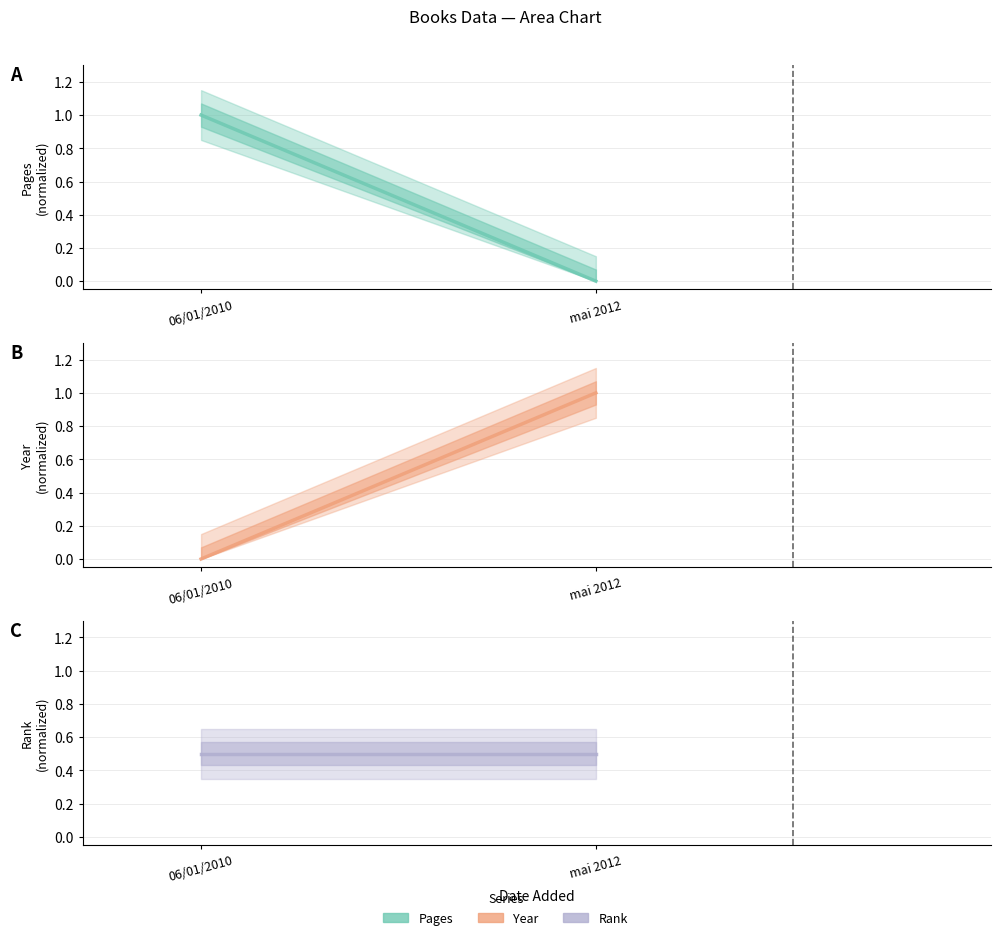

Does the chart display data point markers on the line(s)?

No